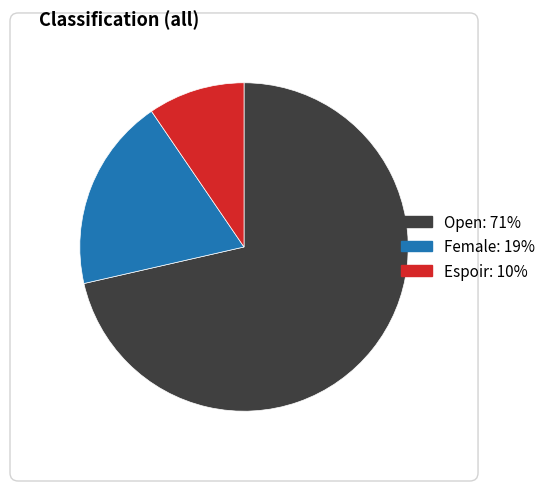

Which category has the biggest portion of the pie?

Open